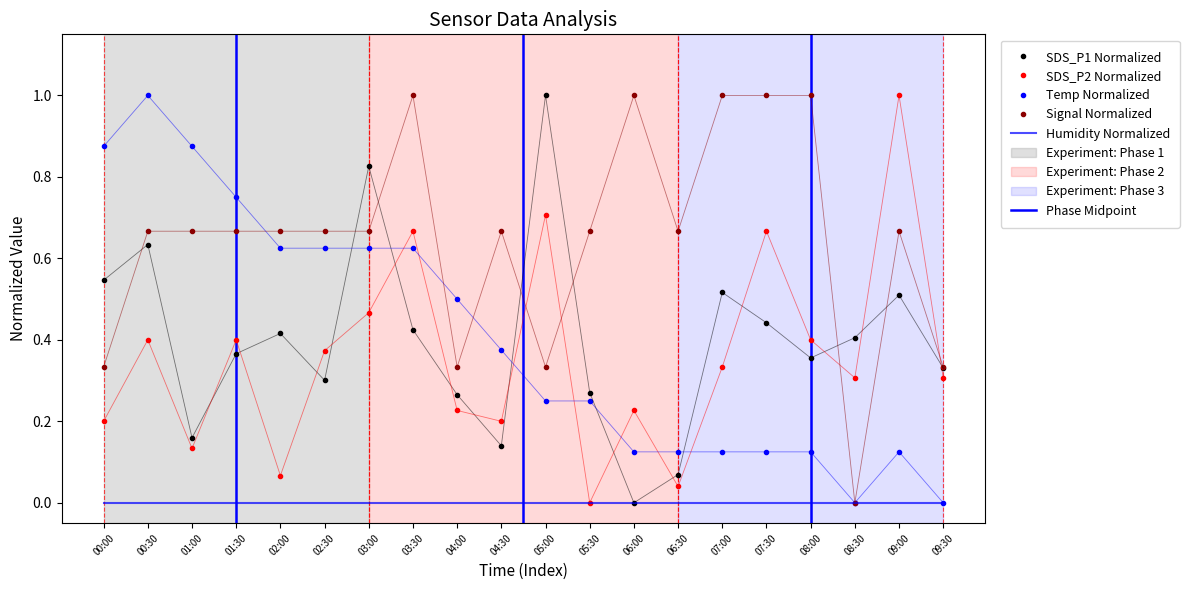

What is the total value across all series at 07:30?

2.2